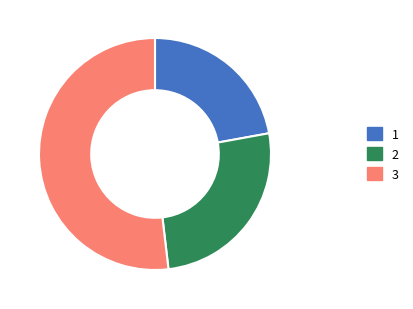

What is the ratio of the value at 2 to the value at 3?

0.5